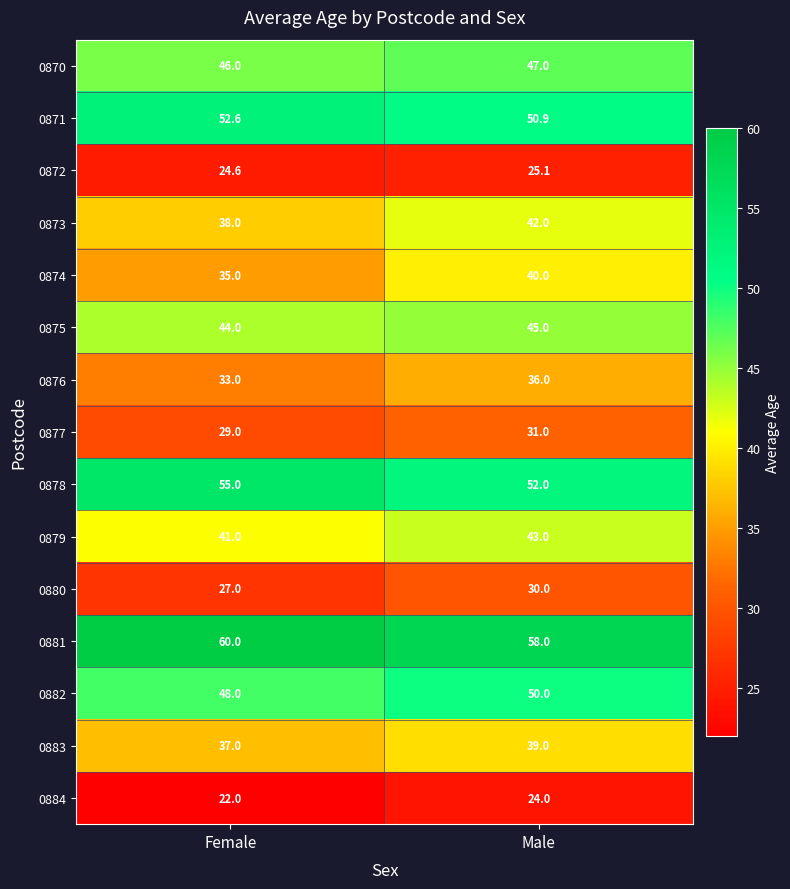

What is the difference between the highest and lowest values at Female?

38.0